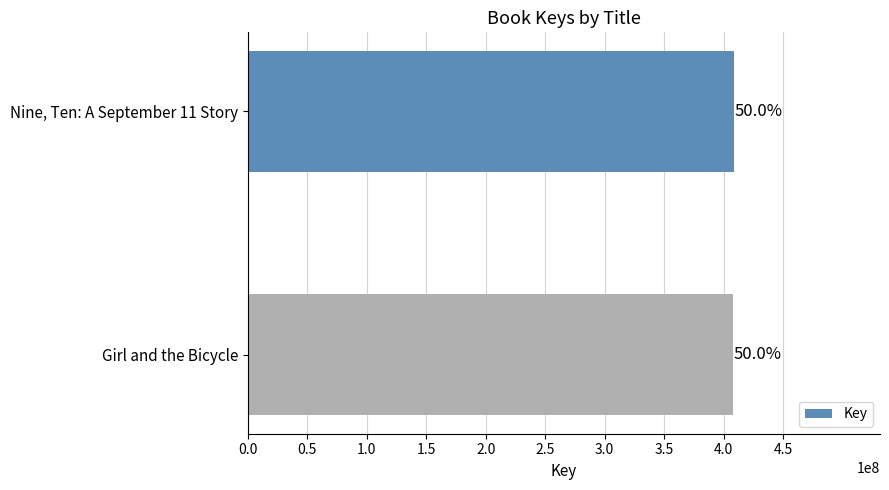

Does the chart contain any negative values?

No